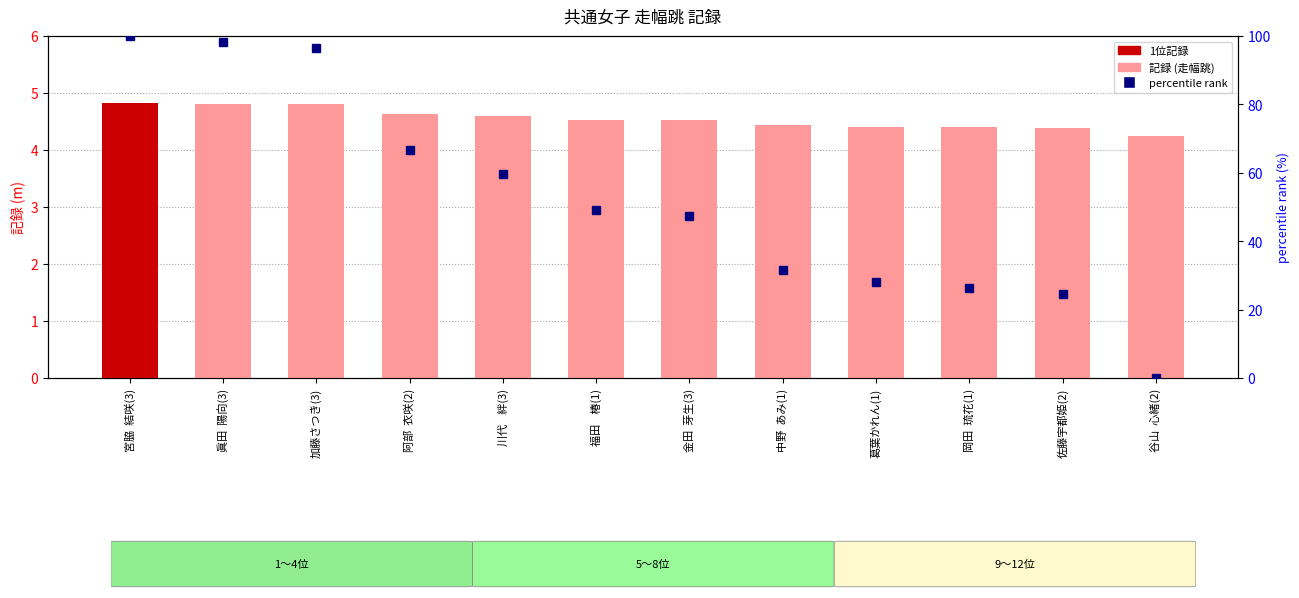

What is the label of the 6th bar from the right?

金田  芽生(3)